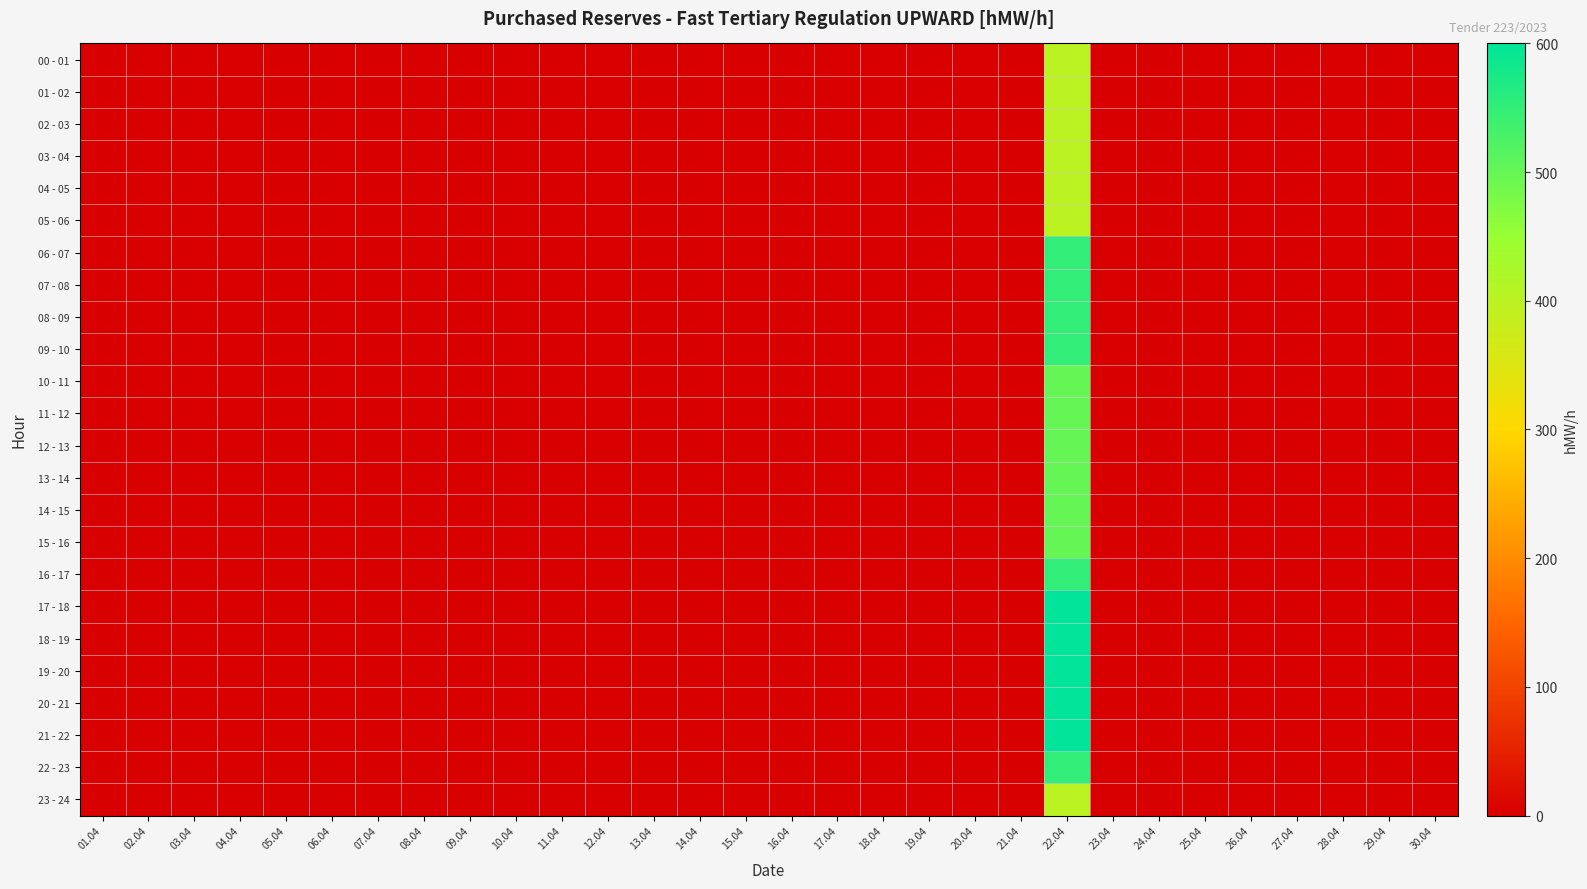

At how many categories does at least one series exceed 192?

1